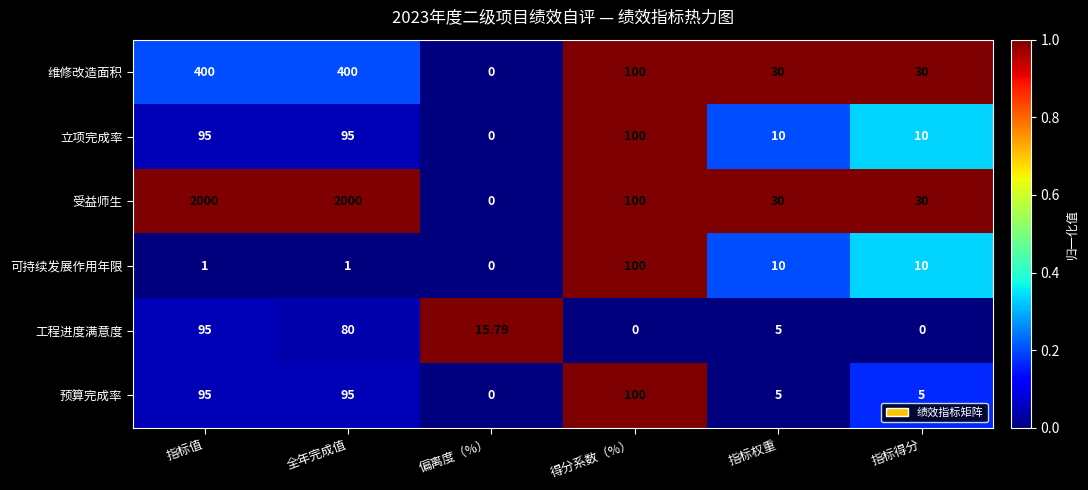

Where does the 受益师生 series first go above 100?

指标值